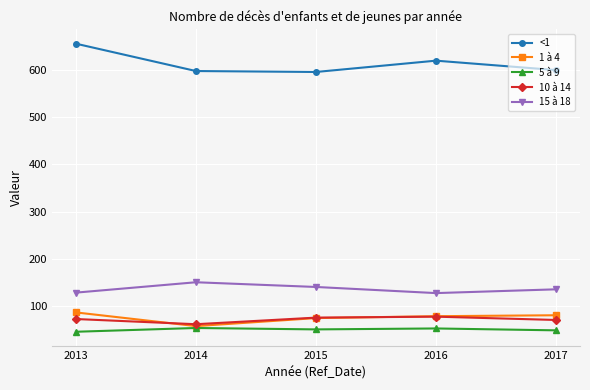

What is the value of the 1 à 4 point at the 3rd from the left?

74